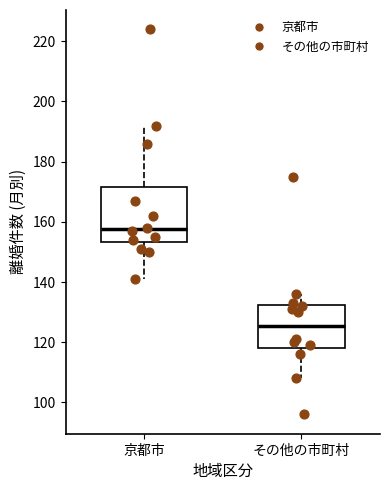

Which box's median line is the highest?

京都市